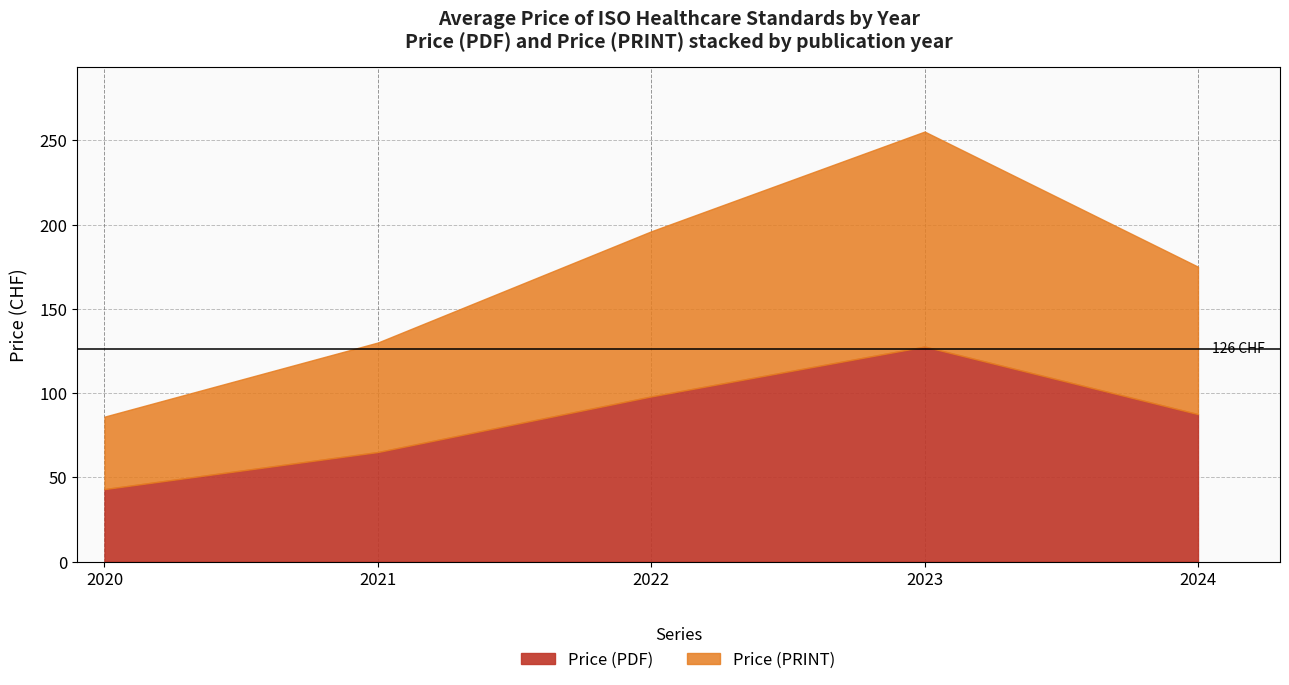

How many interior local peaks does the Price (PDF) series have?

1